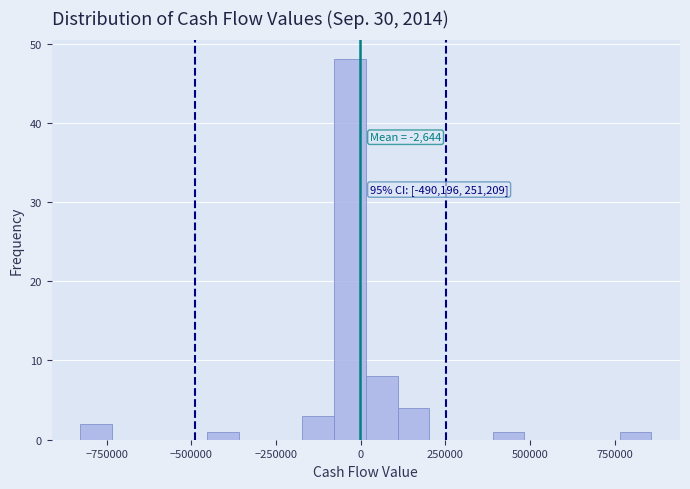

Around what value on the x-axis is the tallest bar? Give the approximate position of its centre, as read against the axis.

-50000